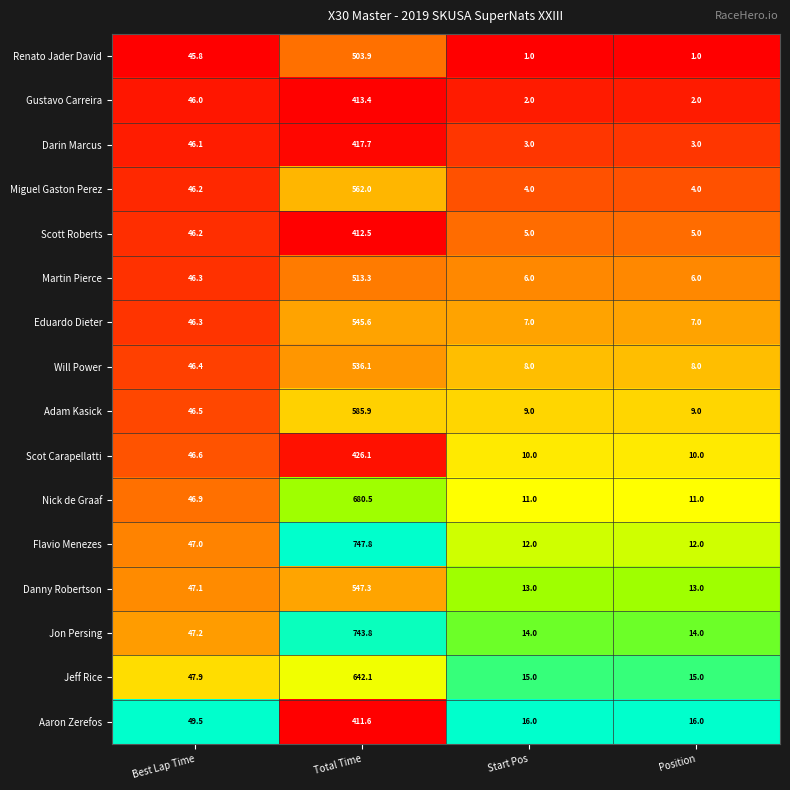

List the series in order of their peak value, lowest first.

Aaron Zerefos, Scott Roberts, Gustavo Carreira, Darin Marcus, Scot Carapellatti, Renato Jader David, Martin Pierce, Will Power, Eduardo Dieter, Danny Robertson, Miguel Gaston Perez, Adam Kasick, Jeff Rice, Nick de Graaf, Jon Persing, Flavio Menezes